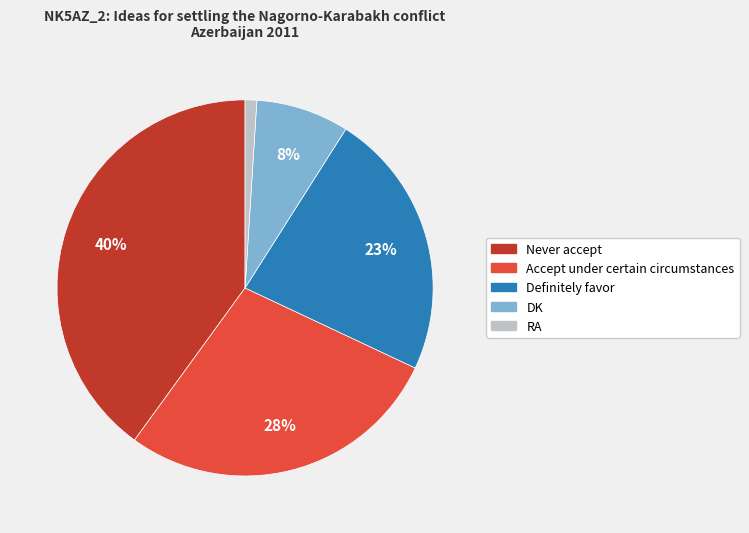

The Accept under certain circumstances slice represents 28% of the pie. True or false?

True